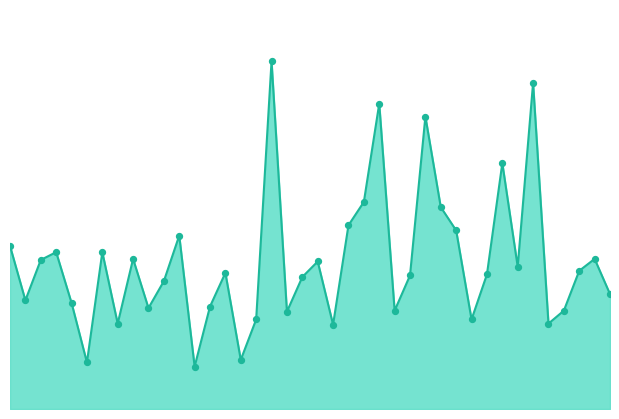

How many lines are shown in the chart?

1